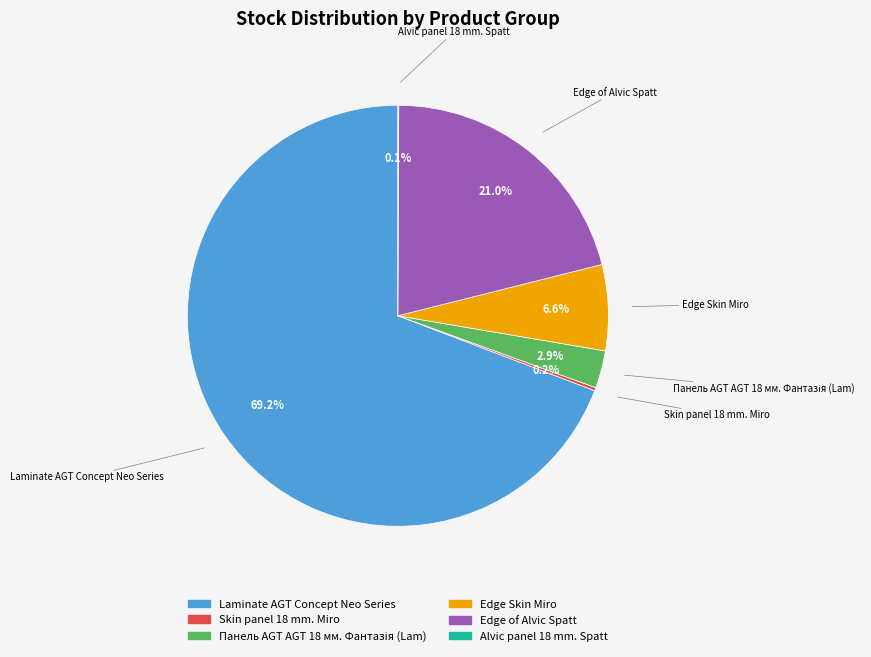

Is there a majority slice in this chart?

Yes